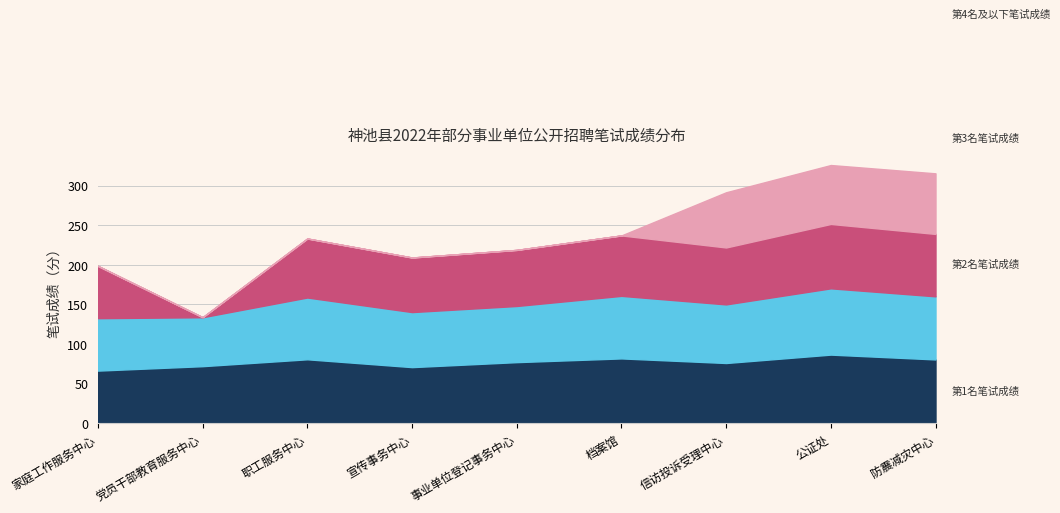

Where is 第2名笔试成绩 nearest to the value 72?

神池县事业单位登记事务中心